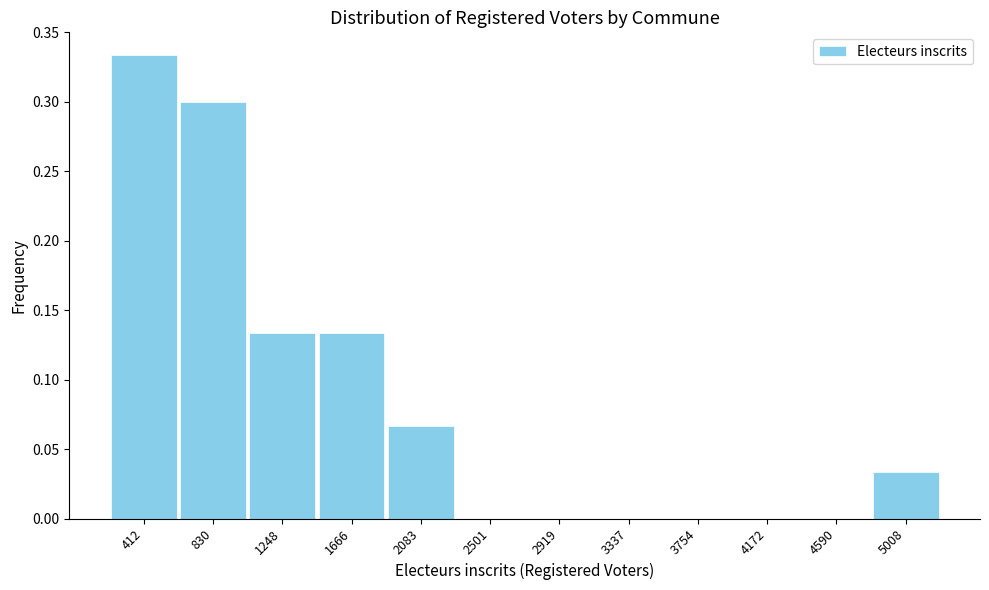

Which range on the x-axis has the tallest bar?

200 to 600